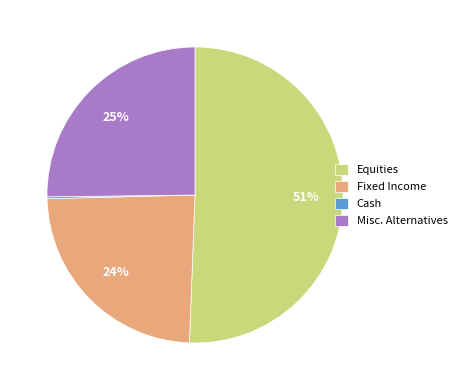

True or false: Fixed Income accounts for 24% of the total.

True